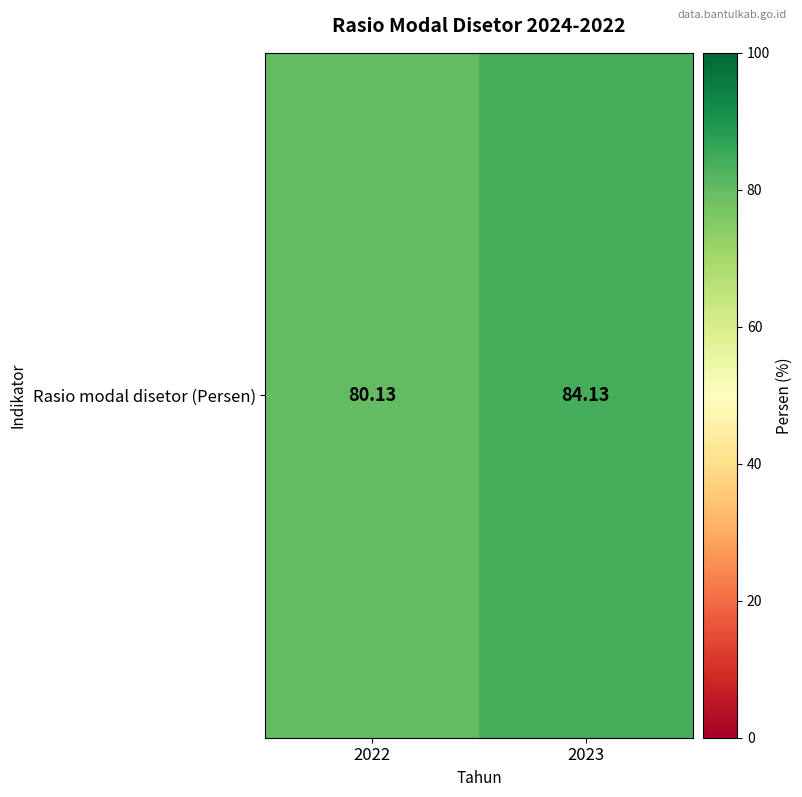

Rank the categories by value from lowest to highest.

2022, 2023